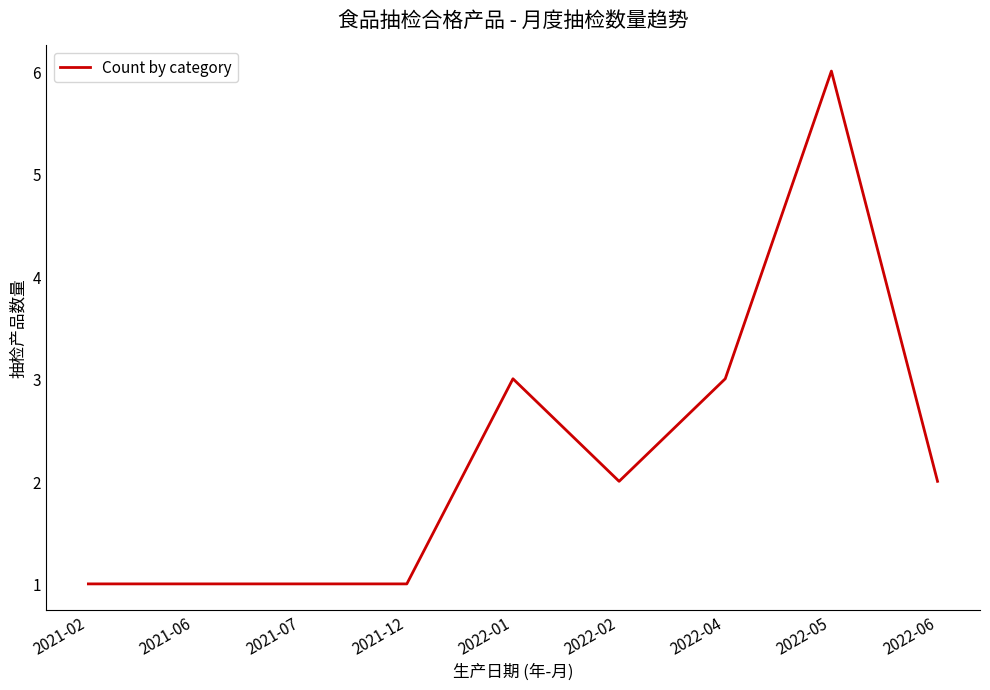

What position from the left is 2021-12?

4